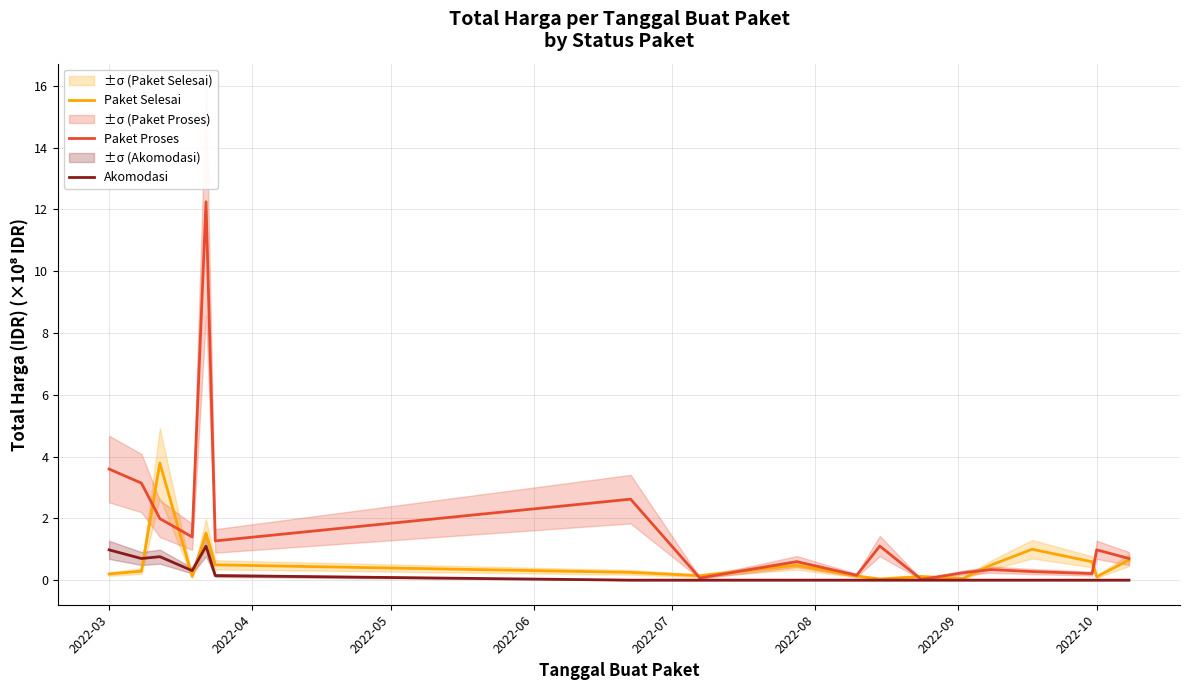

True or false: Paket Selesai has more than 1 points higher than both neighbors.

True